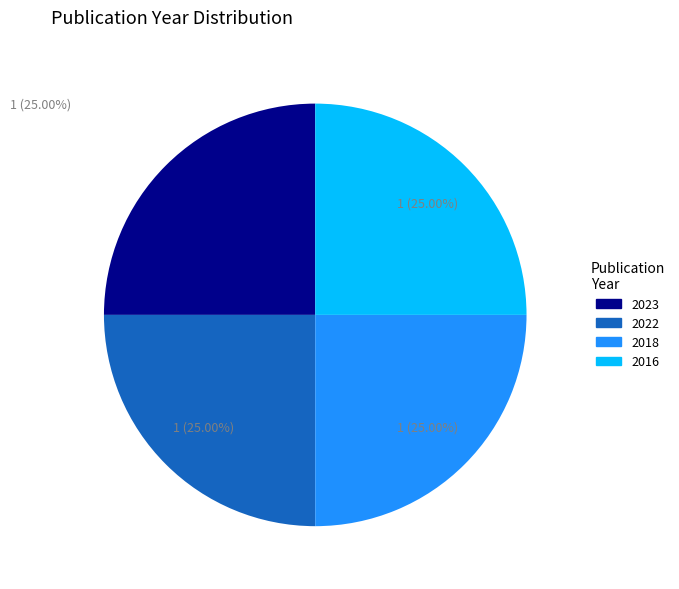

What percentage is NOT represented by 2016?

75.0%